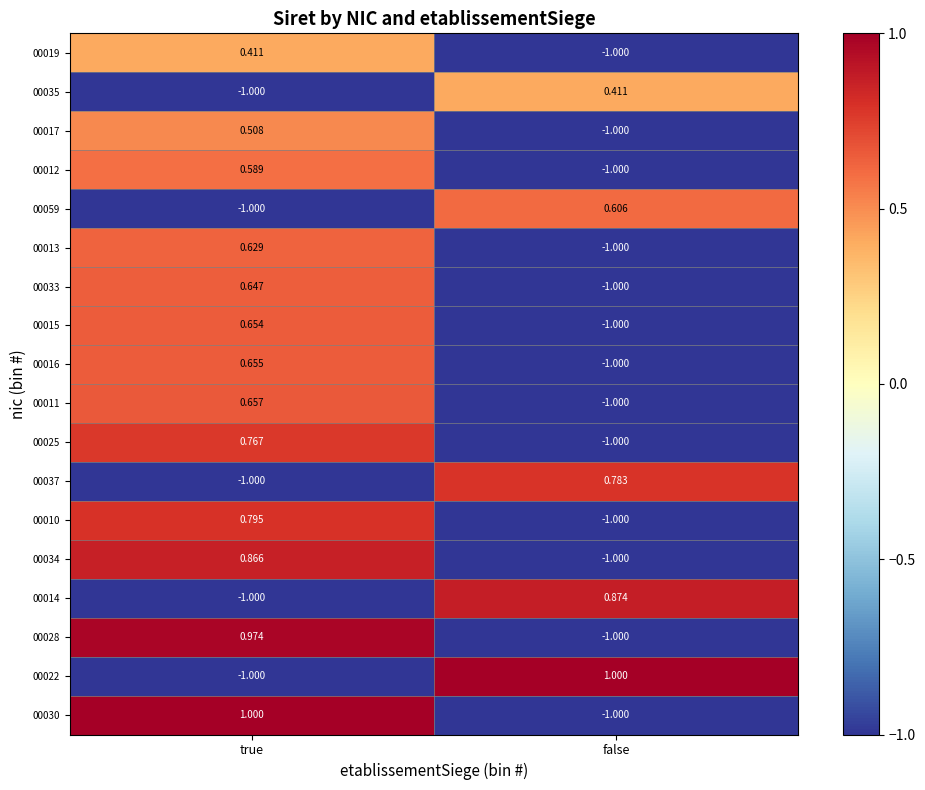

List the labels in order of 00028 value, largest first.

true, false